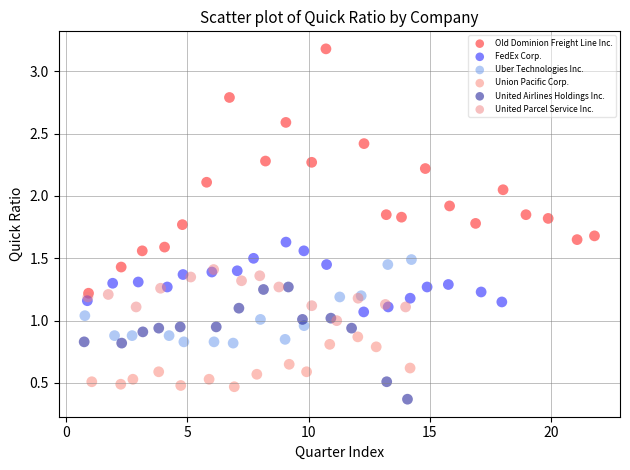

Which series has the widest spread of Y values?

Old Dominion Freight Line Inc.